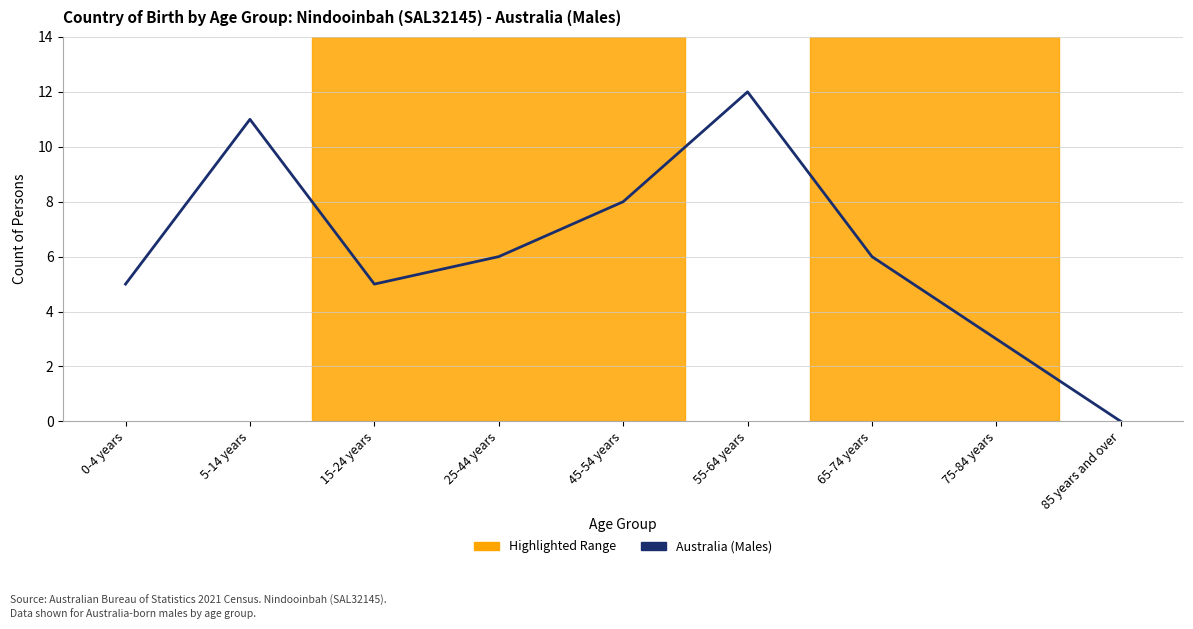

Where does the data first go above 6?

5-14 years